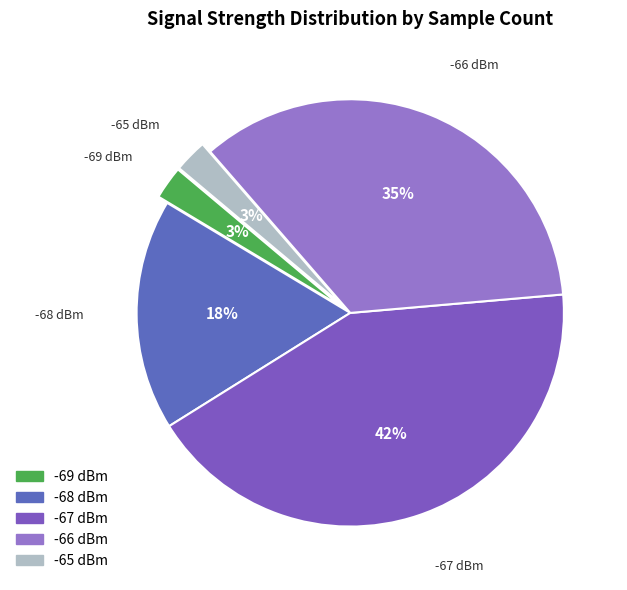

How many segments does this pie chart have?

5